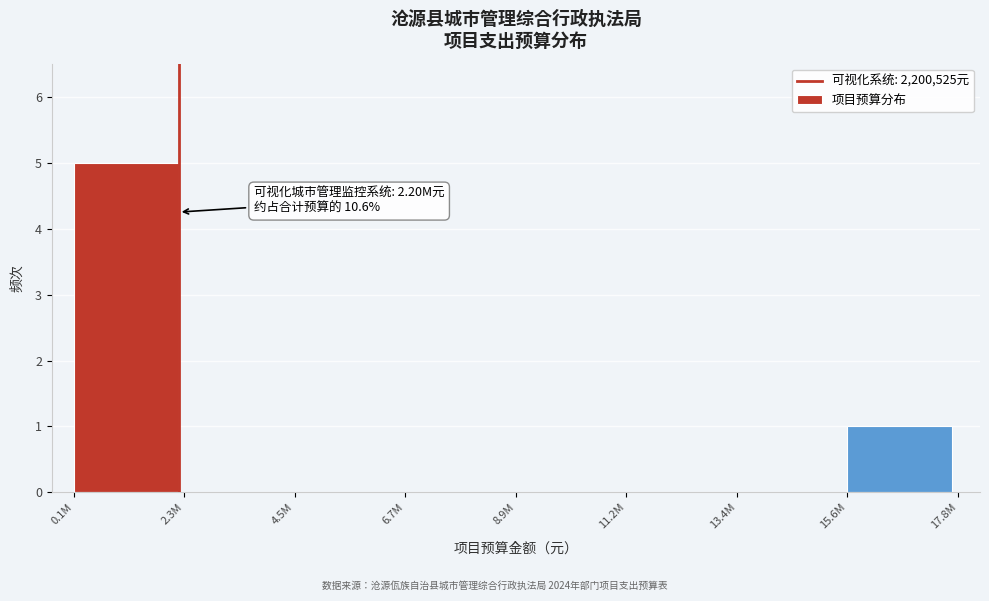

Reading left to right, extract all data points from this chart.

0.1M=5	2.3M=0	4.5M=0	6.7M=0	8.9M=0	11.2M=0	13.4M=0	15.6M=1